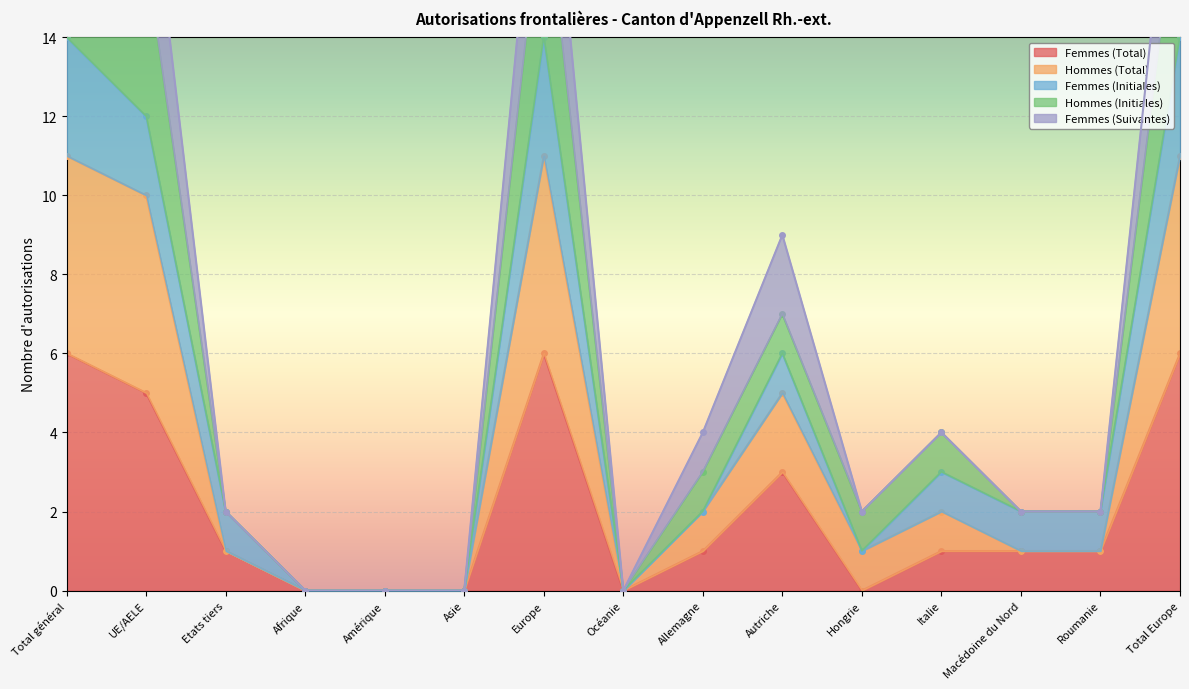

What is the label of the 7th point from the left?

Europe